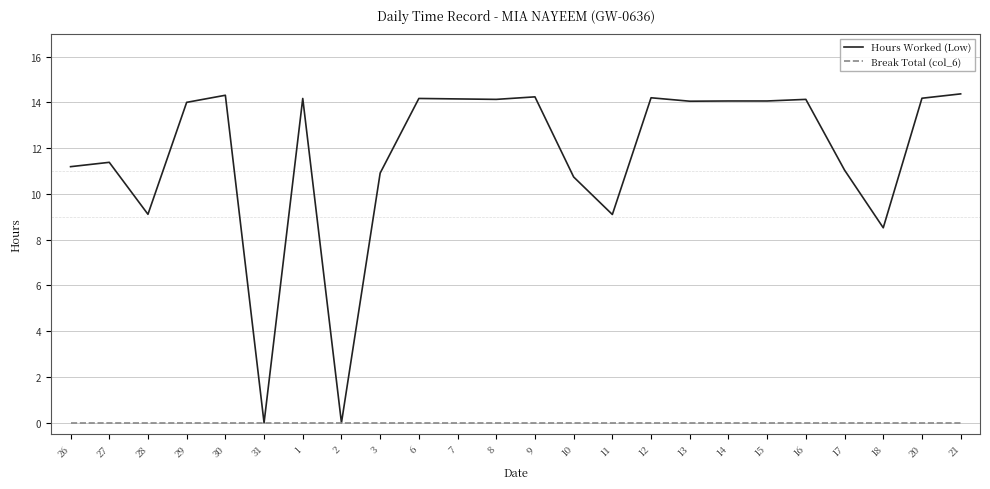

What is the maximum value shown in the chart?

14.4